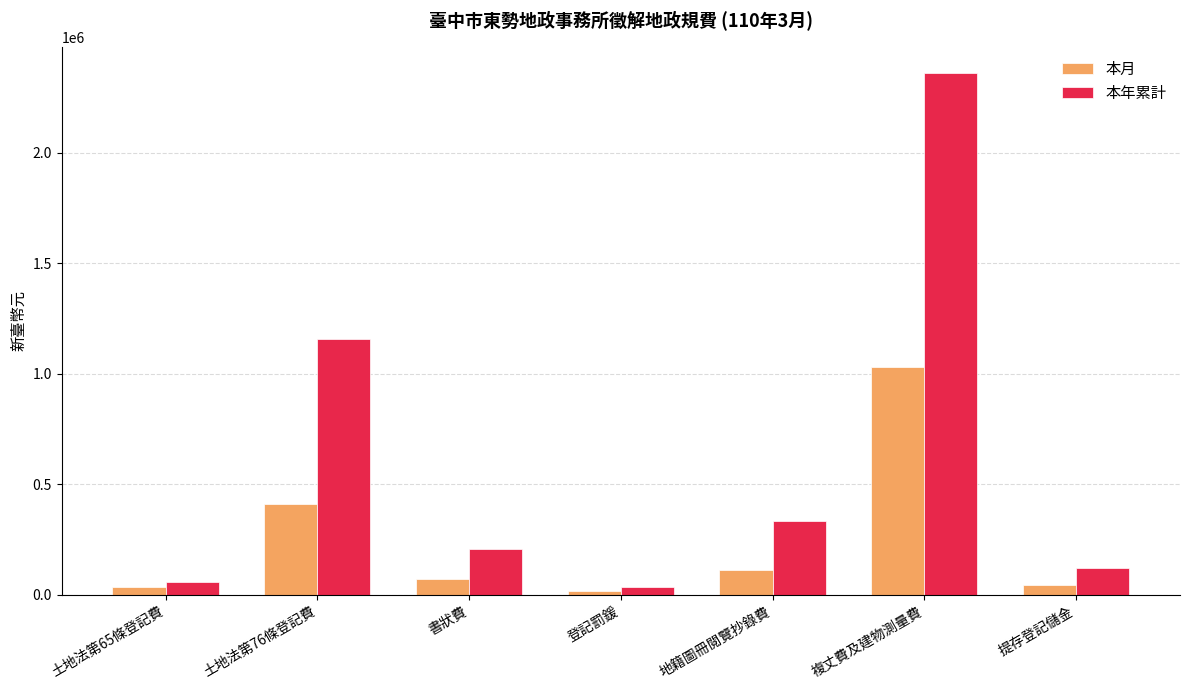

What is the label of the 1st bar from the right?

提存登記儲金